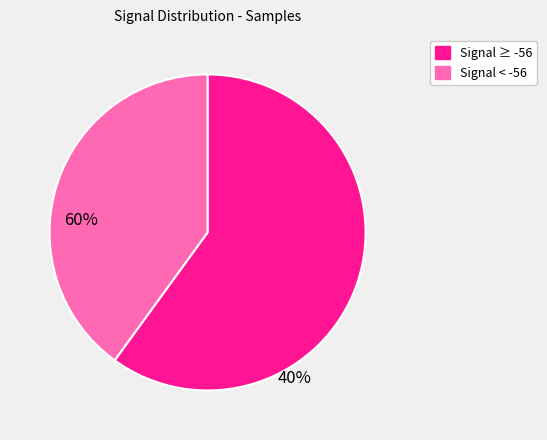

Does any single category account for the majority?

Yes